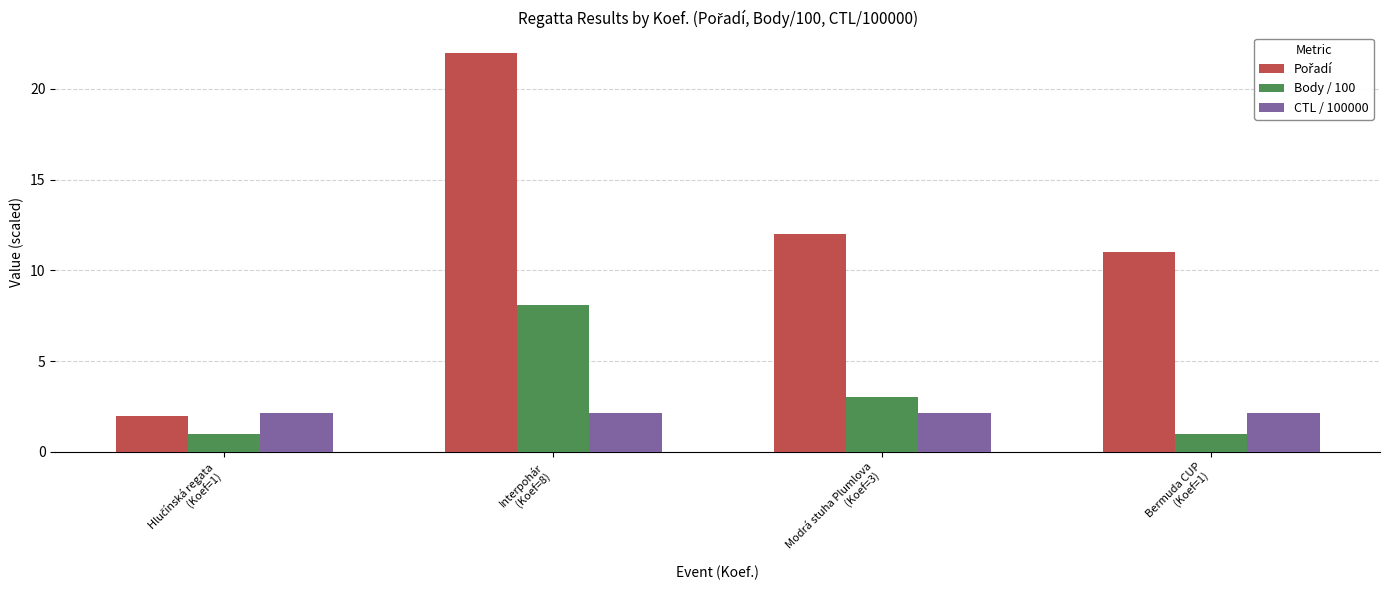

How many data points in Body / 100 are less than 3?

2